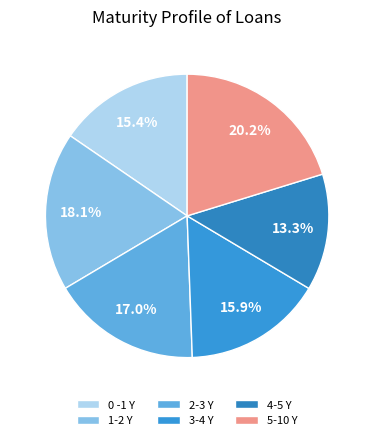

To the nearest percent, what is the difference between the 5-10 Y and 1-2 Y slice percentages?

2%